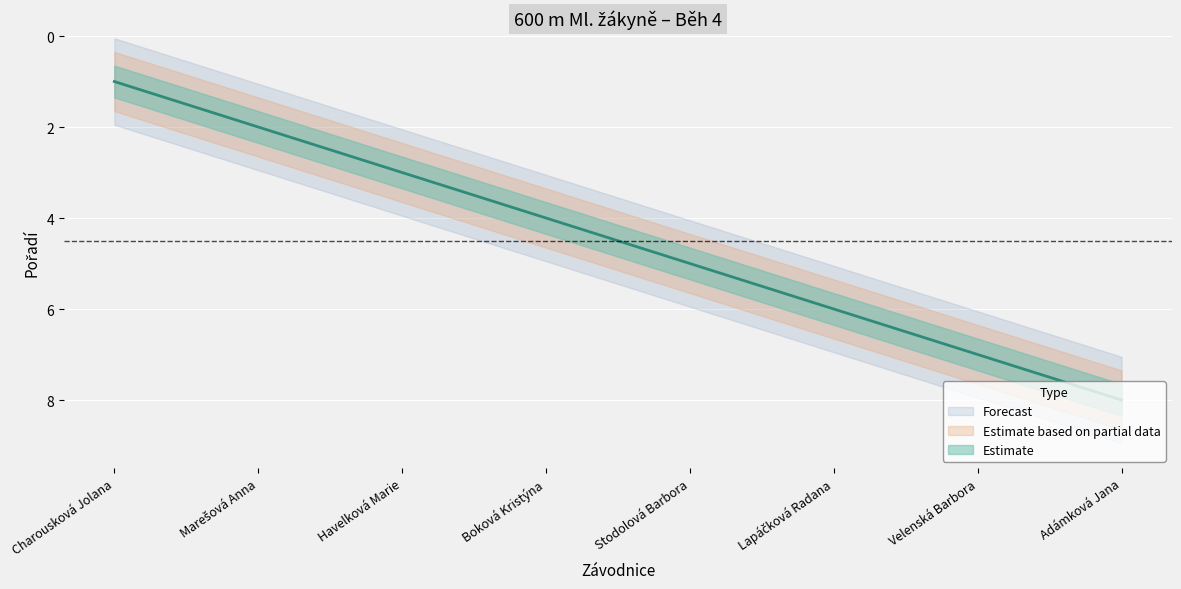

True or false: the data has more than 2 interior local peaks.

False